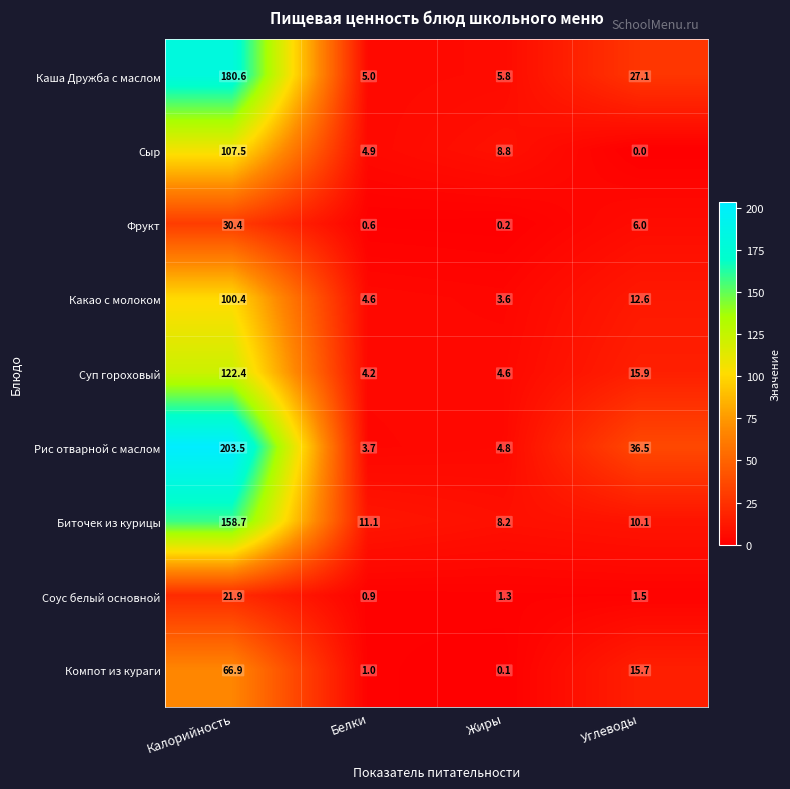

What is the greatest value displayed?

203.5